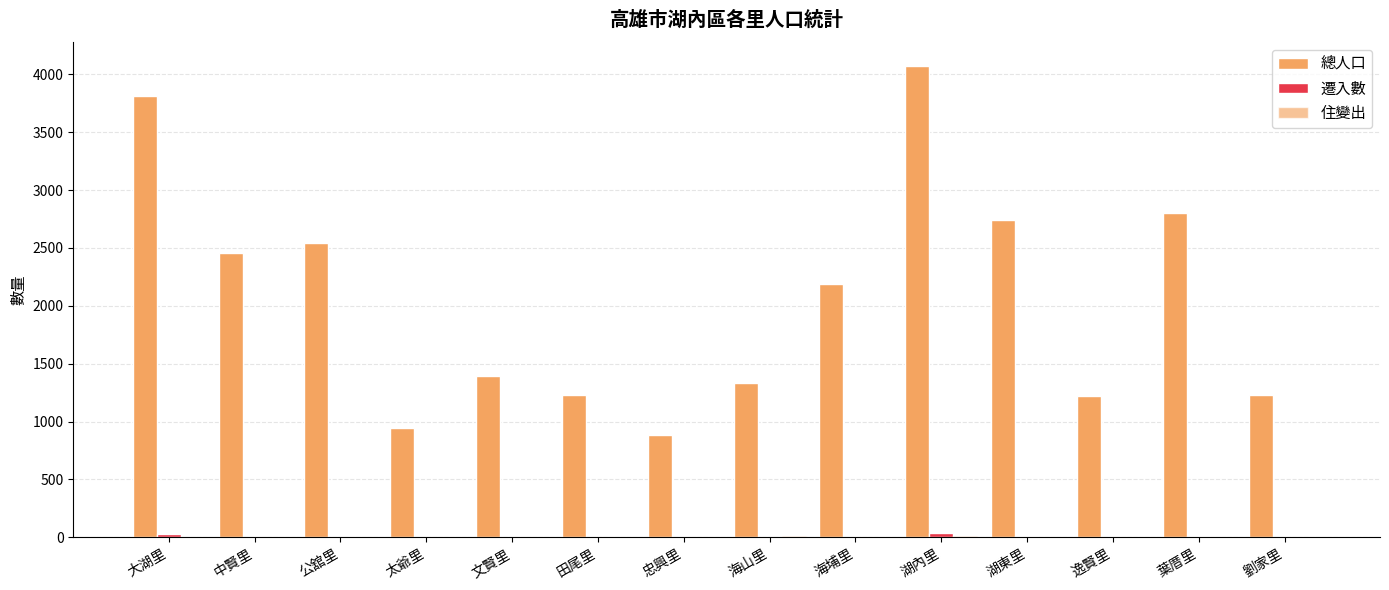

Read the 住變出 value at 湖內里.

8